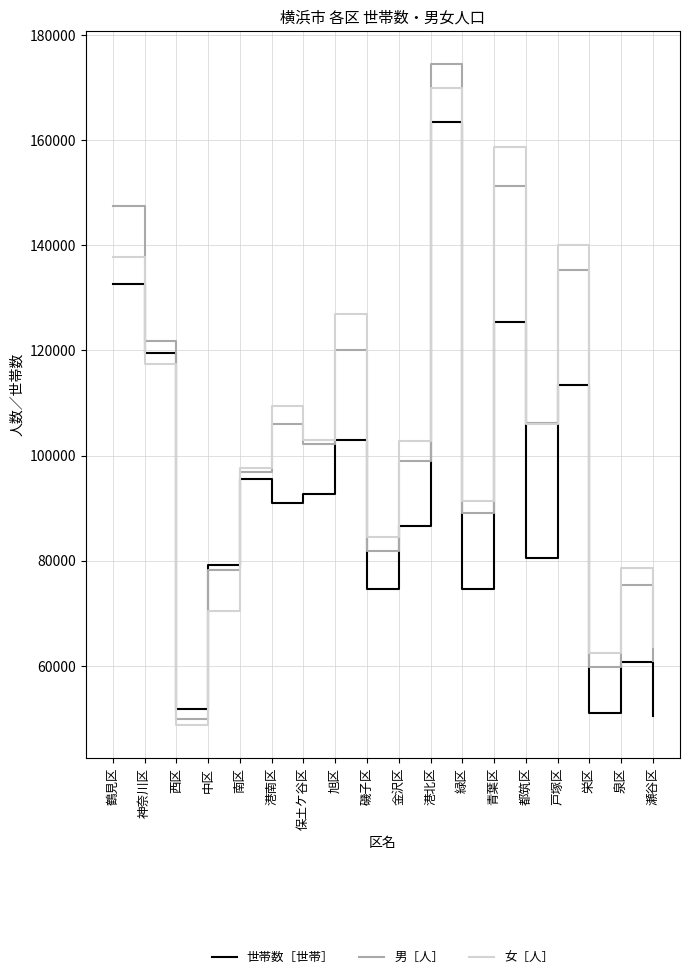

What is the highest value of the 女［人］ series?

169863